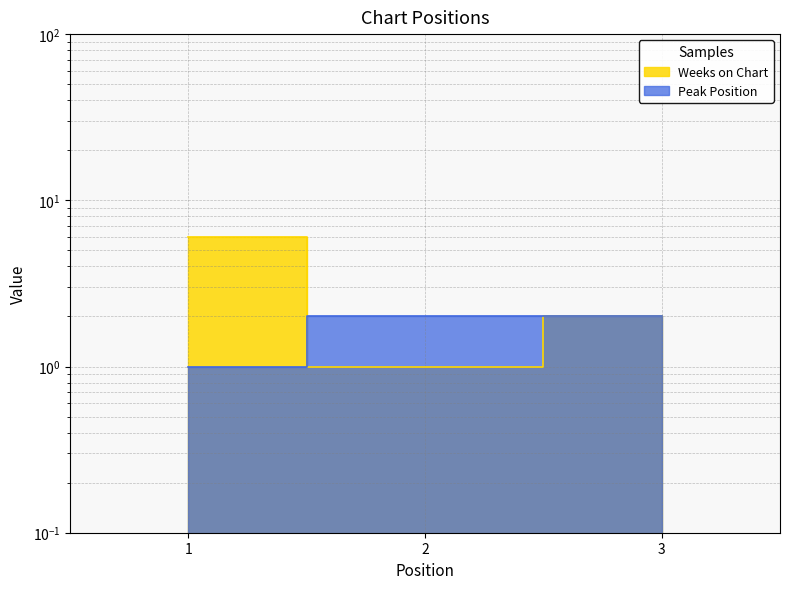

At which label does Peak Position reach its minimum?

1